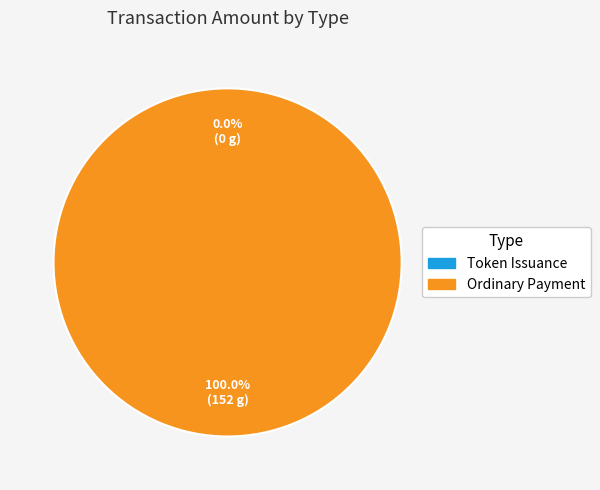

To the nearest percent, what portion does Ordinary Payment represent?

100%